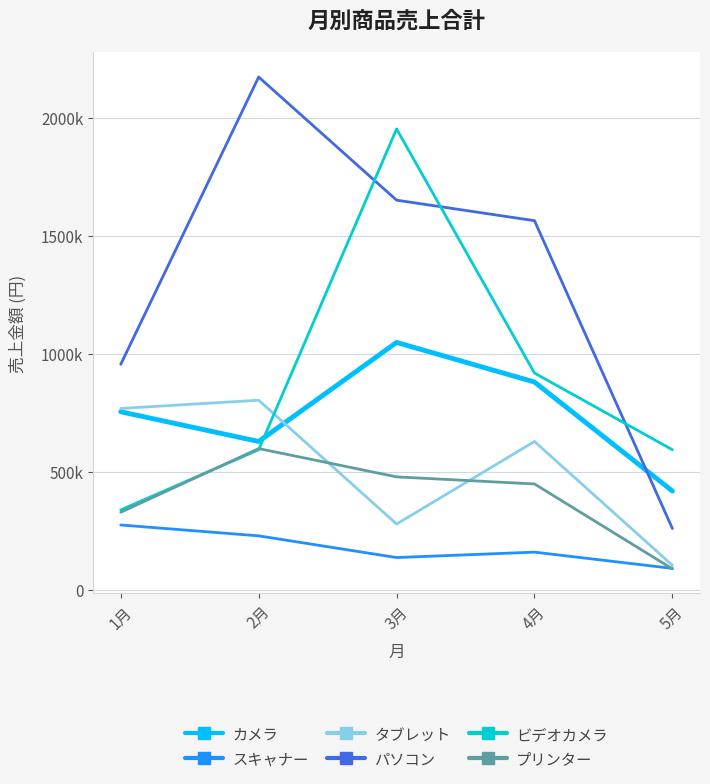

What is the average value of the プリンター series?

390000